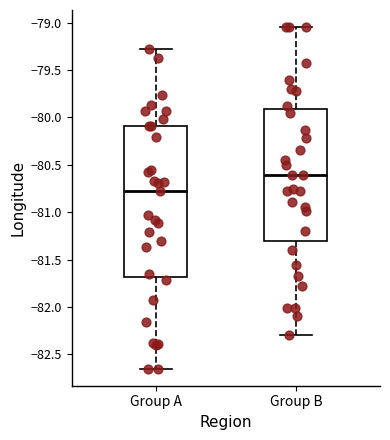

Comparing the boxes themselves (not the whiskers), which one is the tallest?

Group A